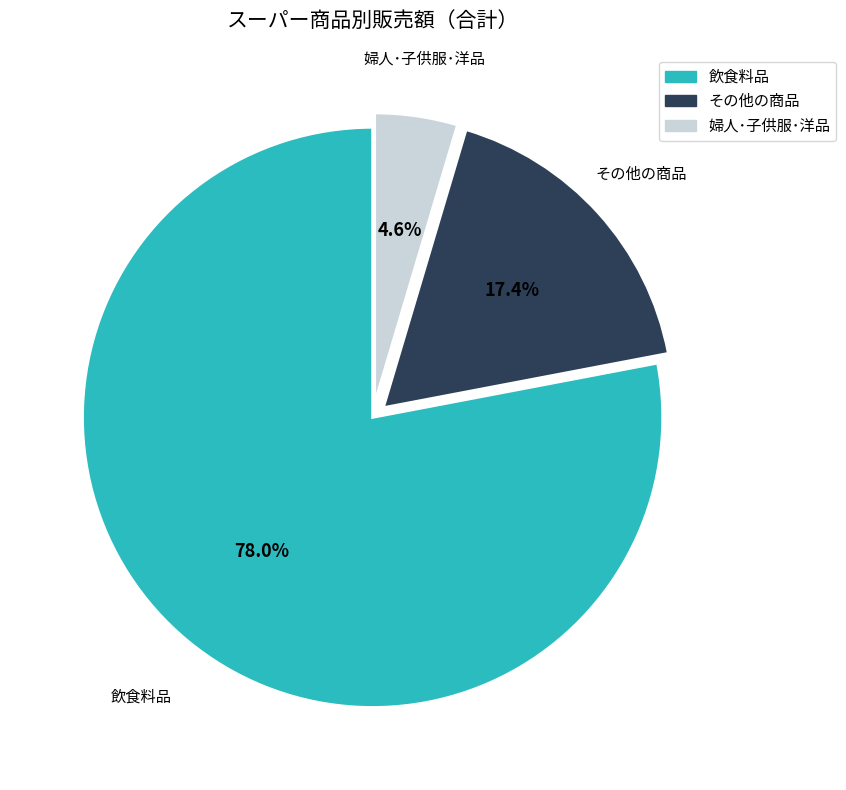

Is there a majority slice in this chart?

Yes